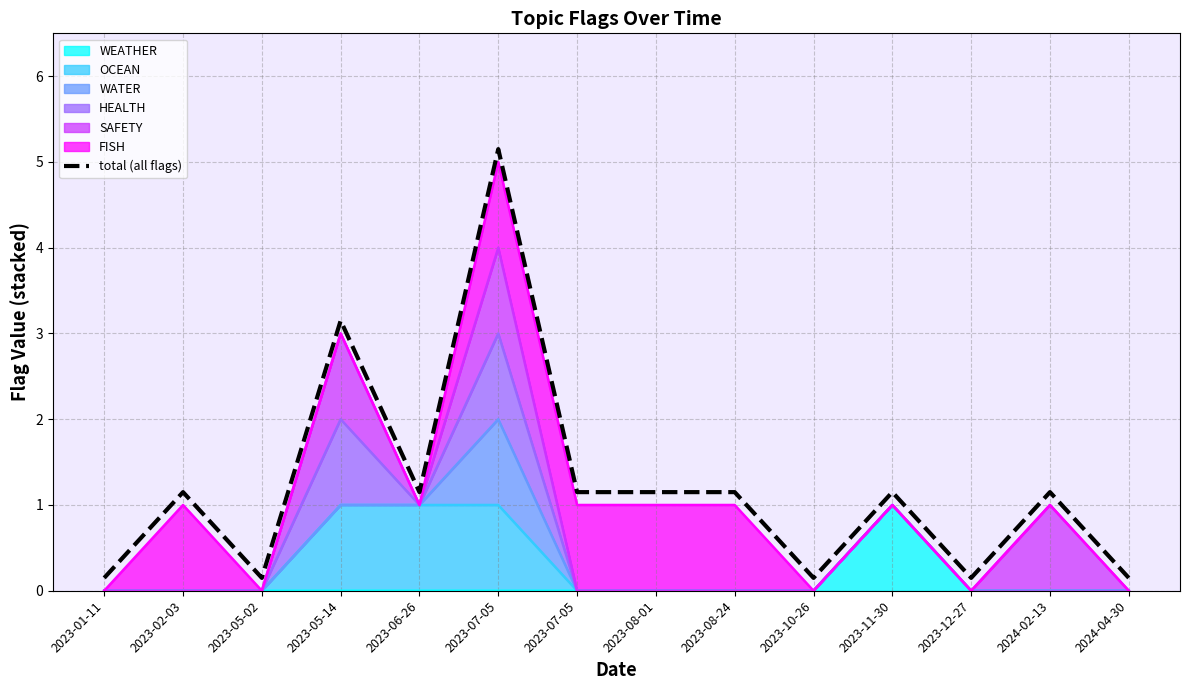

How many interior local peaks (higher than both neighbors) does the data have?

5